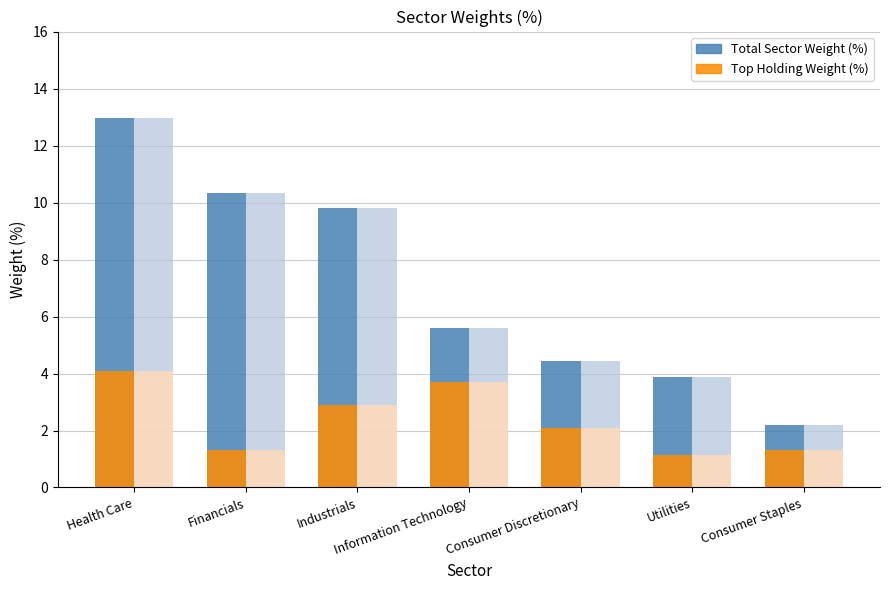

What is the greatest value displayed?

13.0